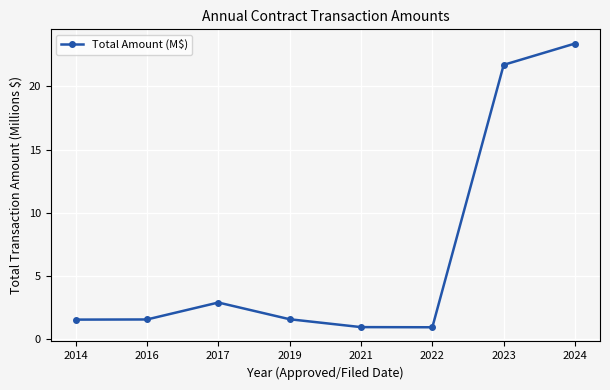

Where is the first local maximum?

2017